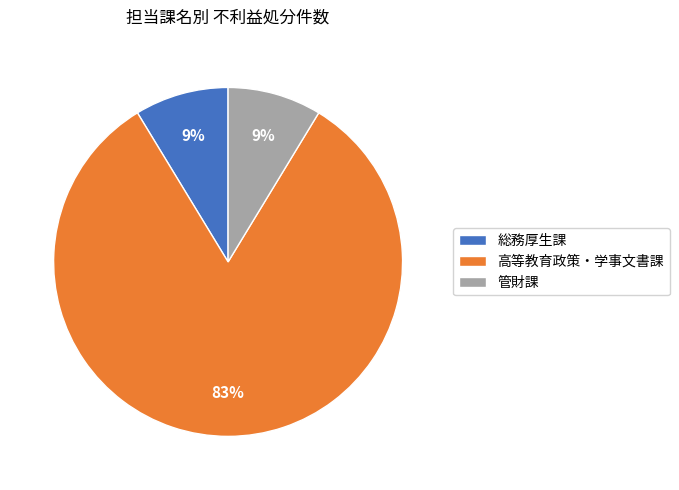

How many slices are in this pie chart?

3